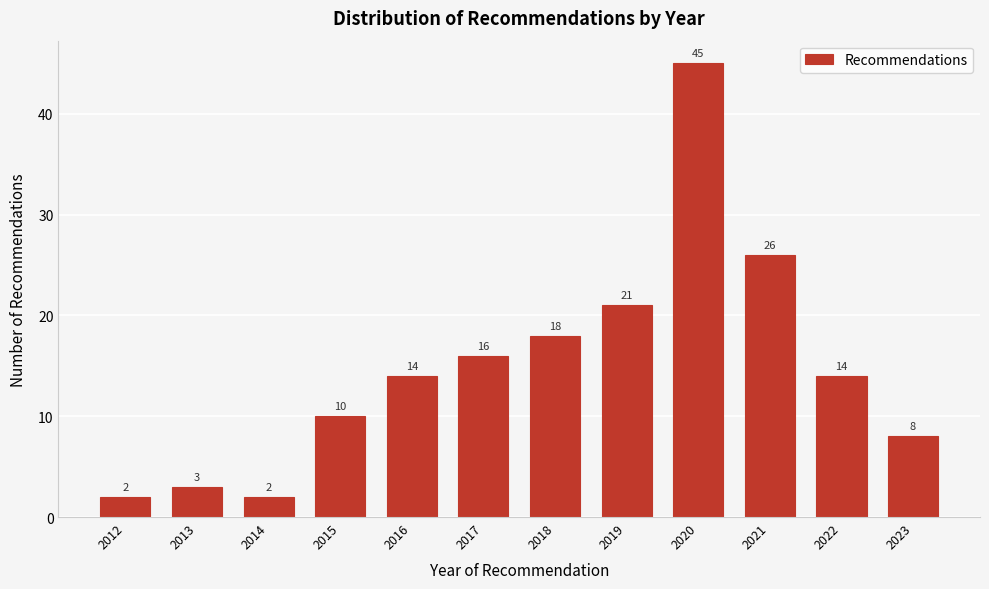

Reading right to left, what are all the values shown in this chart?

8	14	26	45	21	18	16	14	10	2	3	2